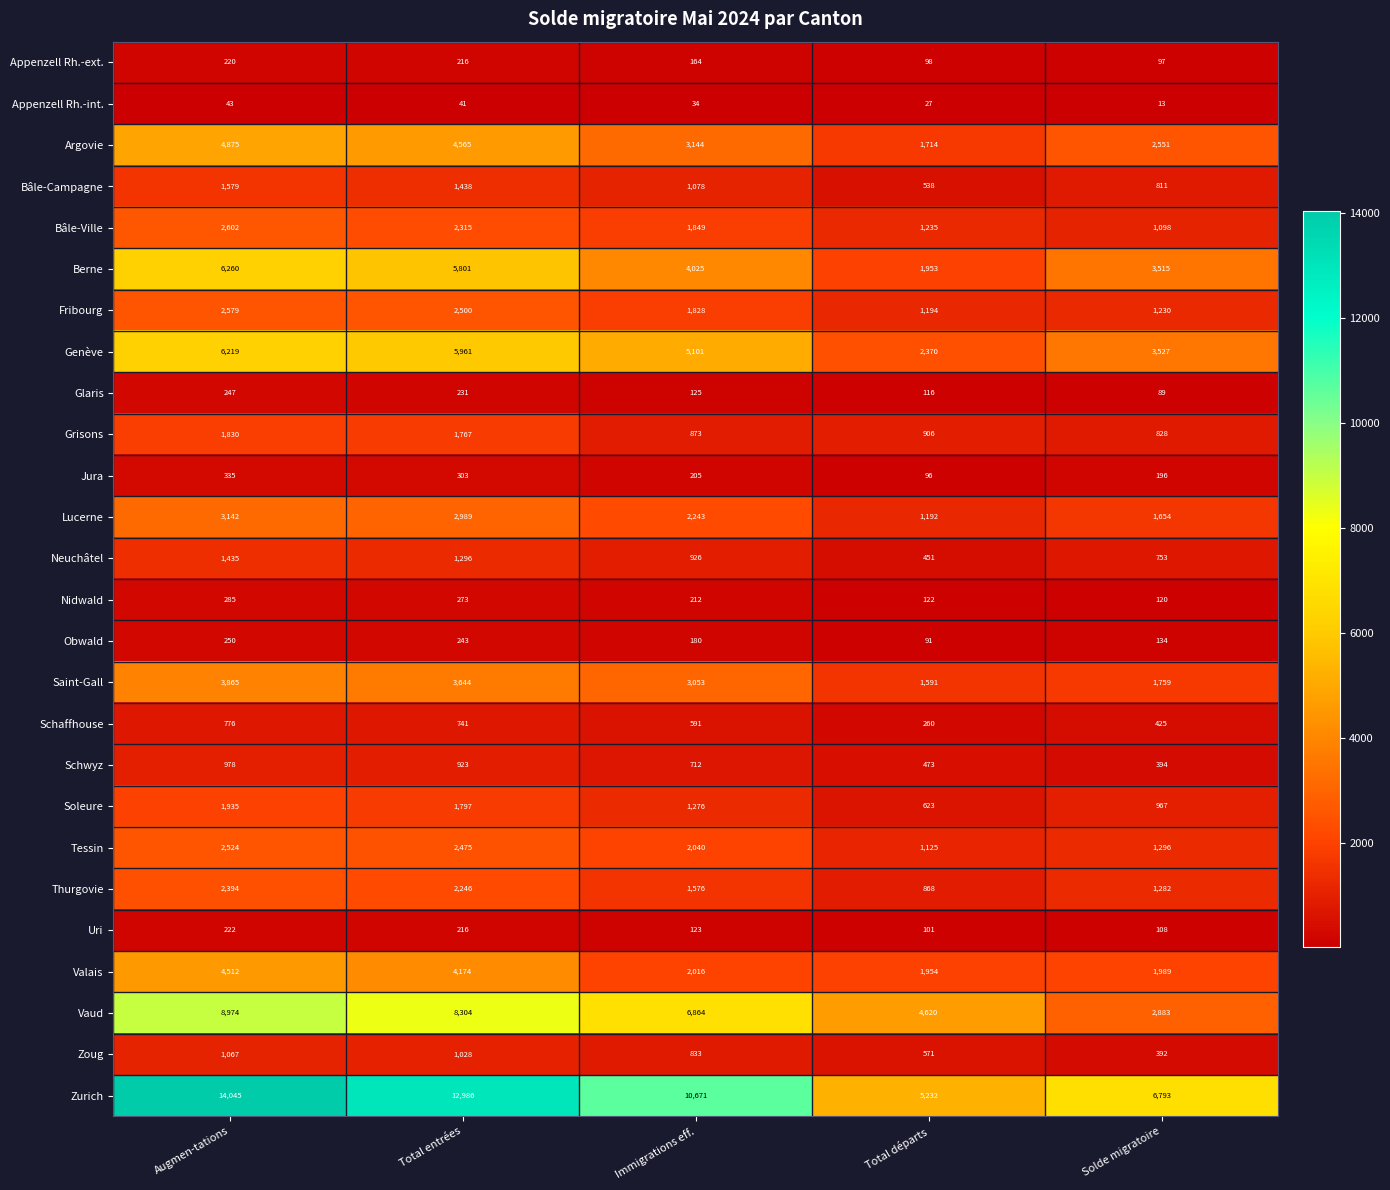

True or false: Neuchâtel has a value of 926 at Immigrations eff..

True